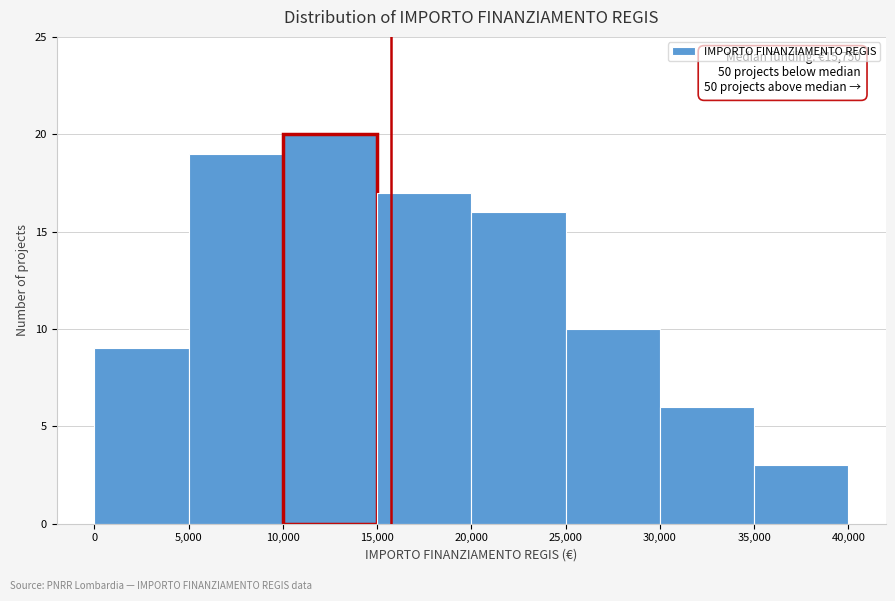

Which range on the x-axis has the tallest bar?

10,000 to 15,000